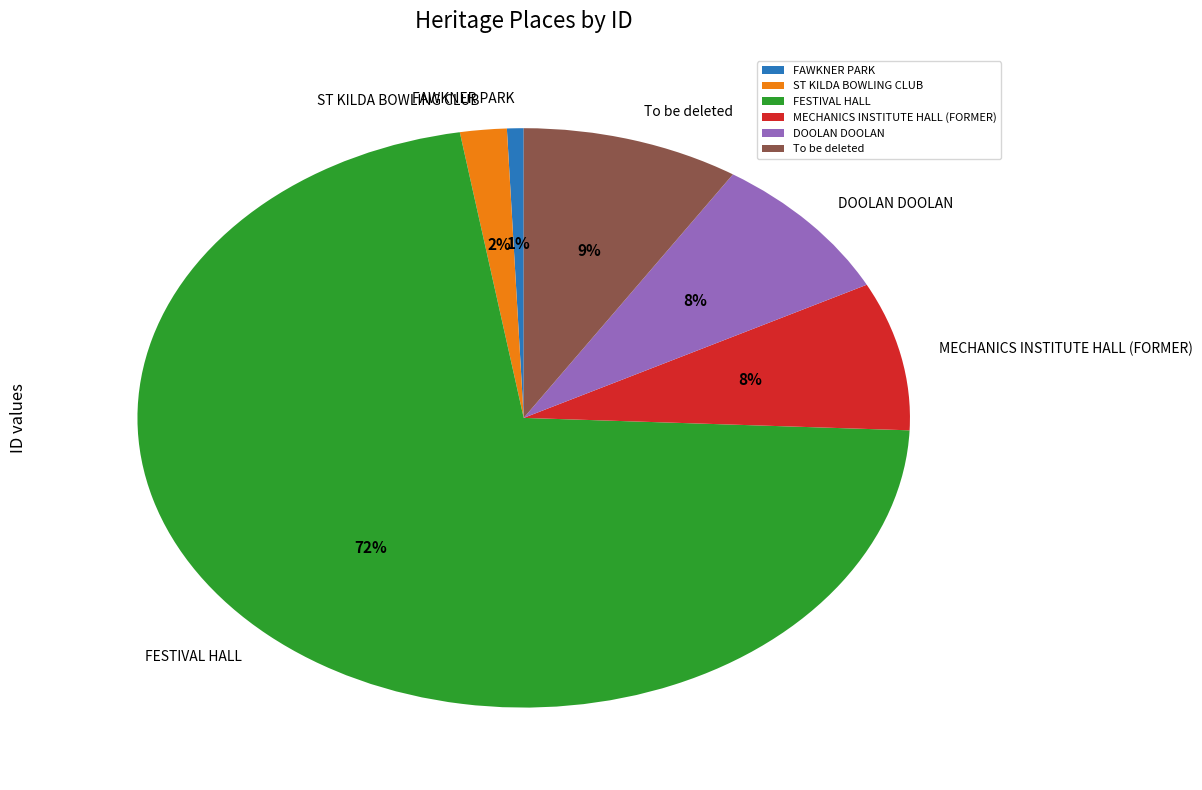

Do To be deleted and FAWKNER PARK together represent more than half of the pie?

No